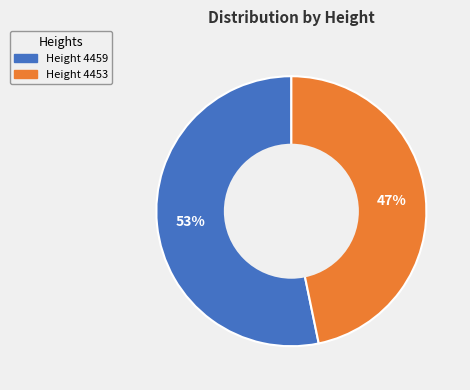

Is there a majority slice in this chart?

Yes